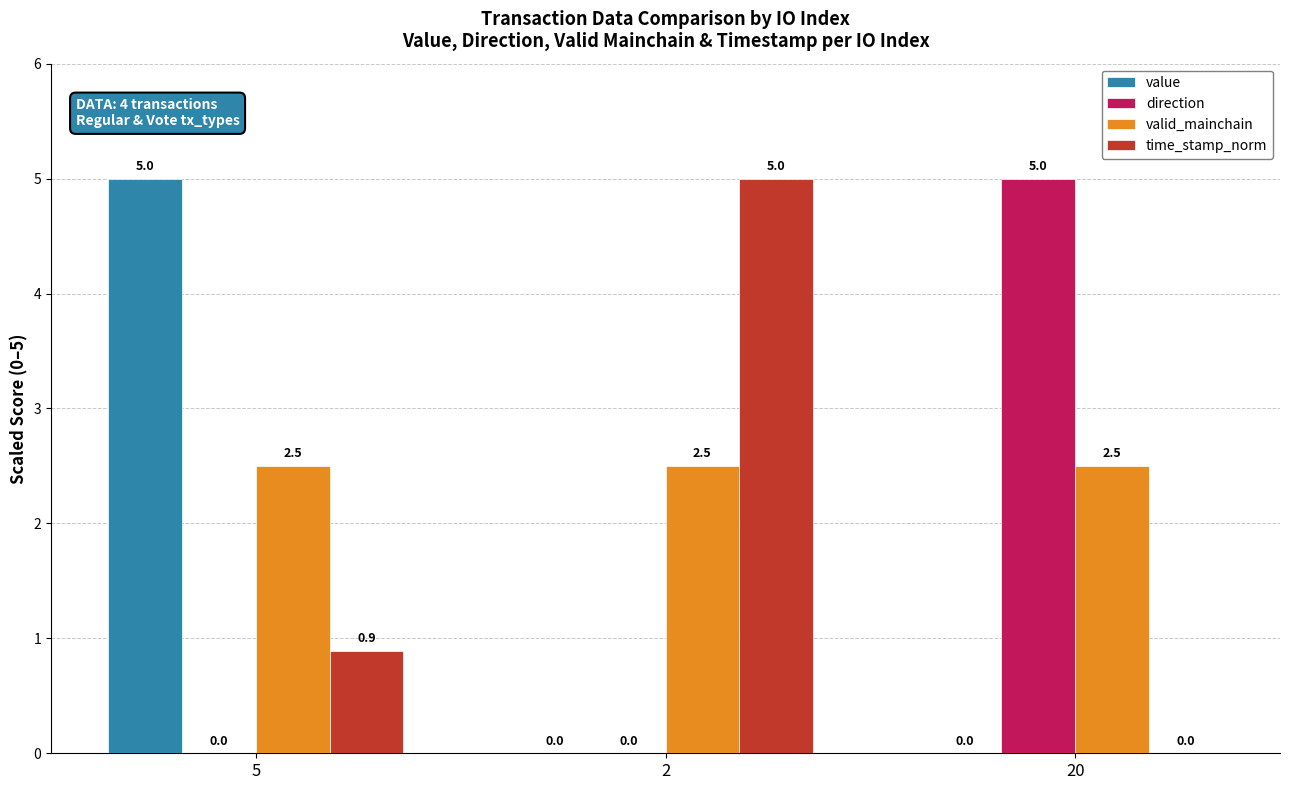

How many series are shown in this chart?

4